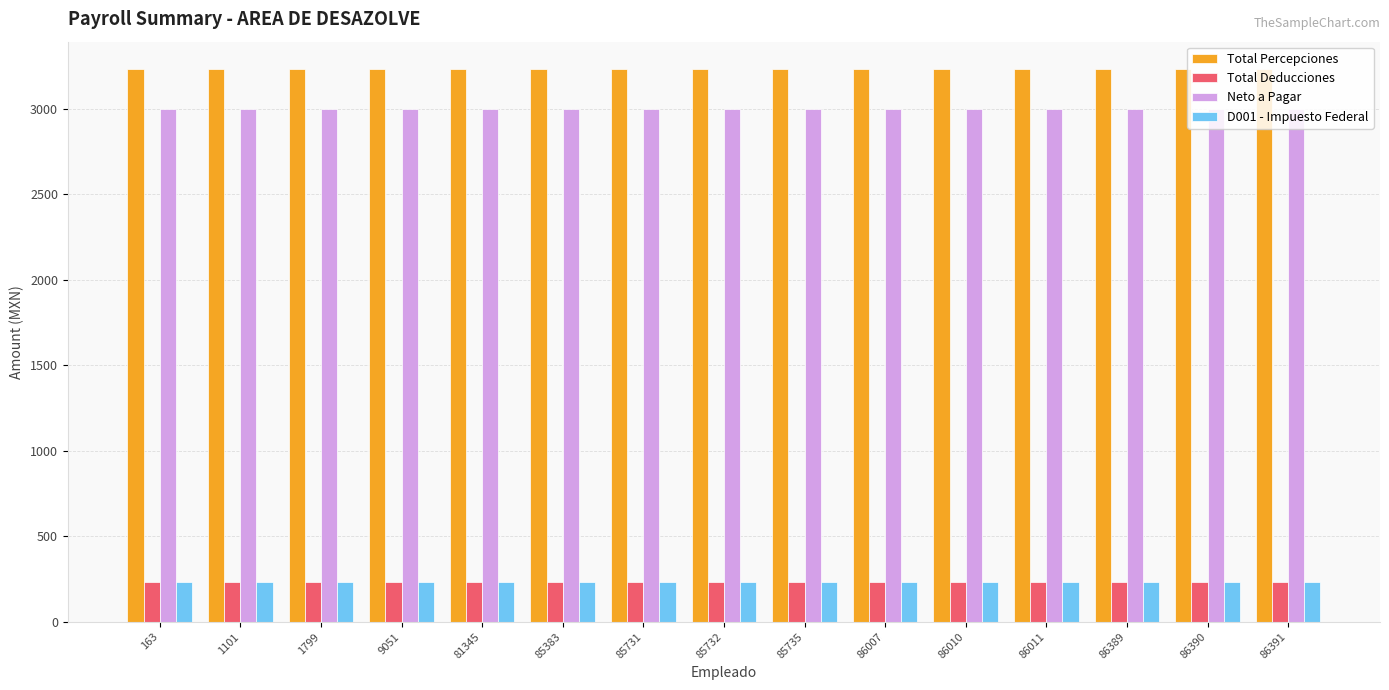

Reading right to left, what are all the values shown in this chart?

Total Percepciones: 86391=3230.0	86390=3230.0	86389=3230.0	86011=3230.0	86010=3230.0	86007=3230.0	85735=3230.0	85732=3230.0	85731=3230.0	85383=3230.0	81345=3230.0	9051=3230.0	1799=3230.0	1101=3230.0	163=3230.0
Total Deducciones: 86391=230.0	86390=230.0	86389=230.0	86011=230.0	86010=230.0	86007=230.0	85735=230.0	85732=230.0	85731=230.0	85383=230.0	81345=230.0	9051=230.0	1799=230.0	1101=230.0	163=230.0
Neto a Pagar: 86391=3000.0	86390=3000.0	86389=3000.0	86011=3000.0	86010=3000.0	86007=3000.0	85735=3000.0	85732=3000.0	85731=3000.0	85383=3000.0	81345=3000.0	9051=3000.0	1799=3000.0	1101=3000.0	163=3000.0
D001 - Impuesto Federal: 86391=230.0	86390=230.0	86389=230.0	86011=230.0	86010=230.0	86007=230.0	85735=230.0	85732=230.0	85731=230.0	85383=230.0	81345=230.0	9051=230.0	1799=230.0	1101=230.0	163=230.0